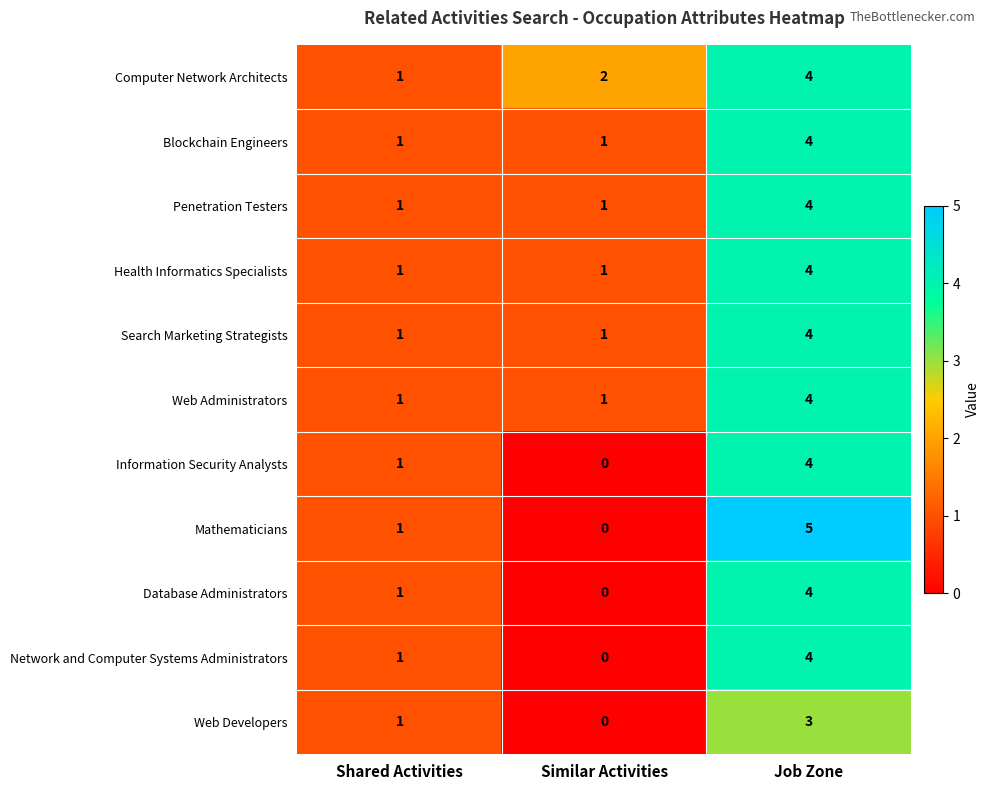

What is the difference between the maximum and minimum values in the Database Administrators series?

4